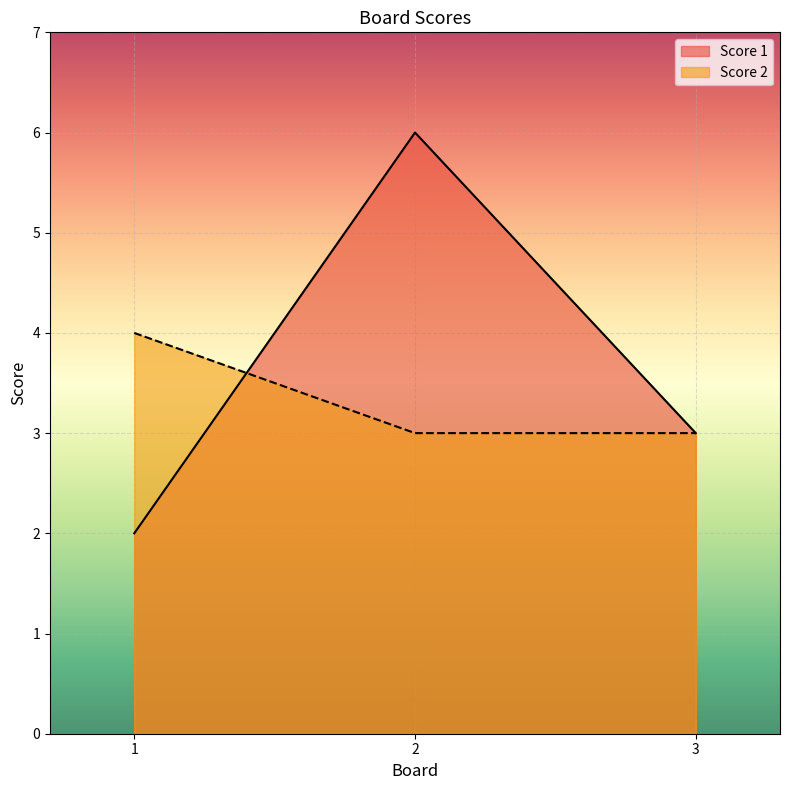

What is the spread (max minus min) of values at 1?

2